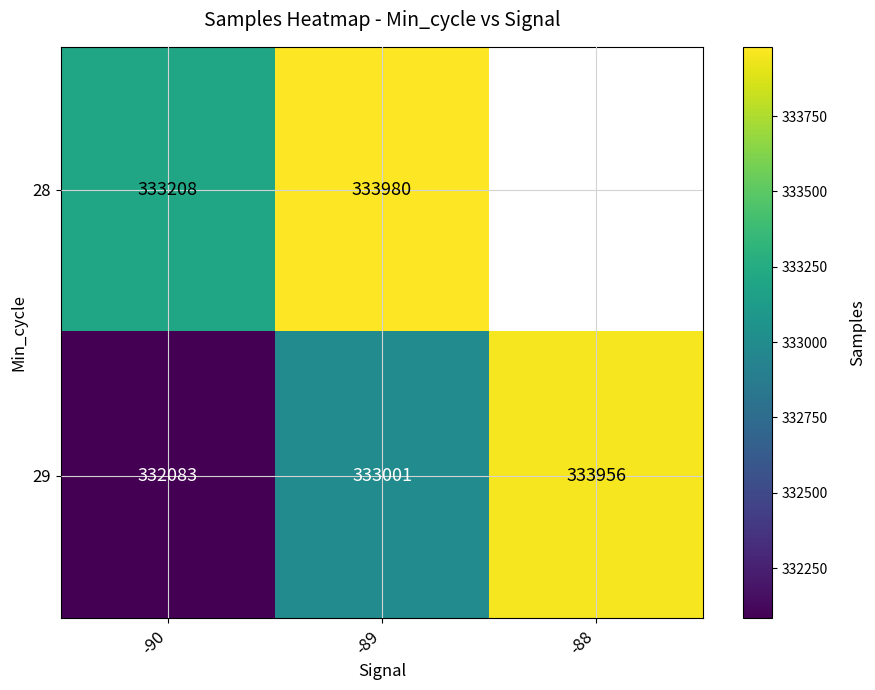

How many 29 values are between 332083 and 333956?

3